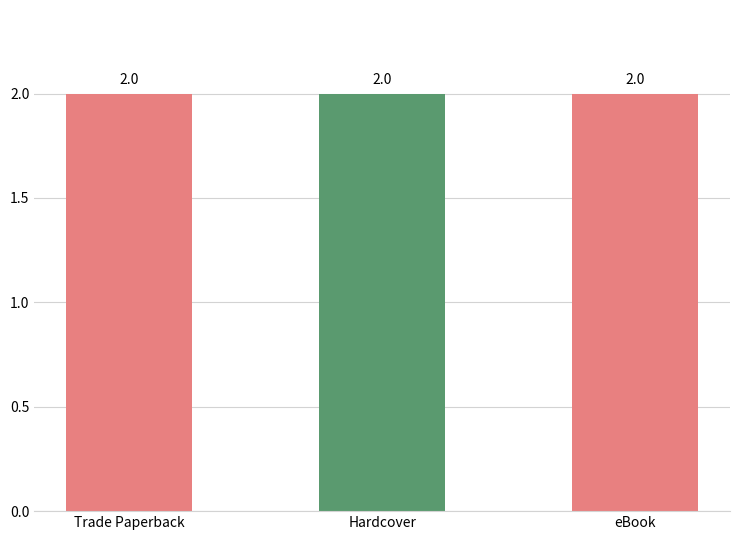

Which label corresponds to the largest value in the chart?

Trade Paperback